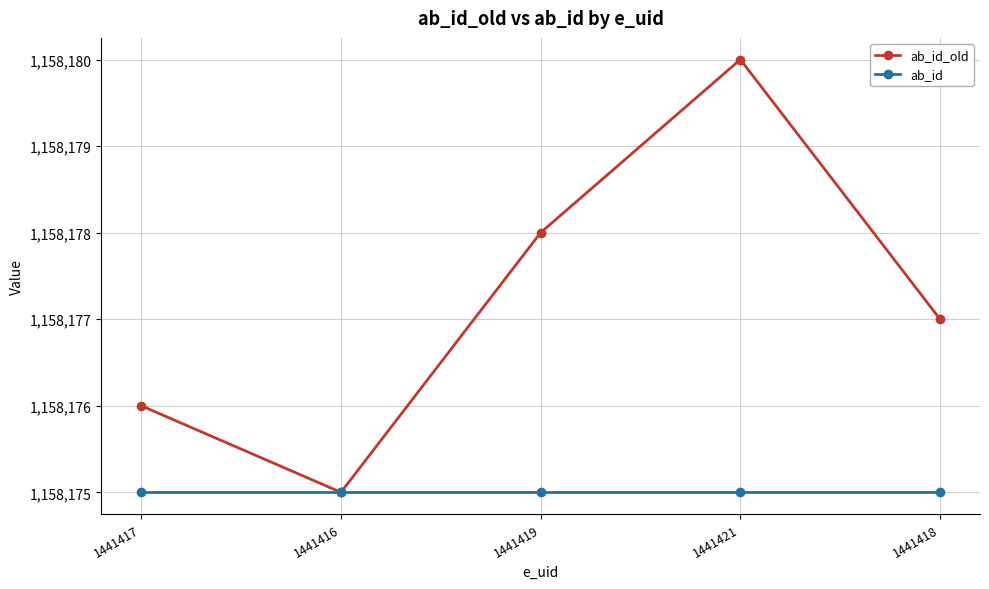

Reading left to right, transcribe all the data shown in this chart.

ab_id_old: 1158176	1158175	1158178	1158180	1158177
ab_id: 1158175	1158175	1158175	1158175	1158175